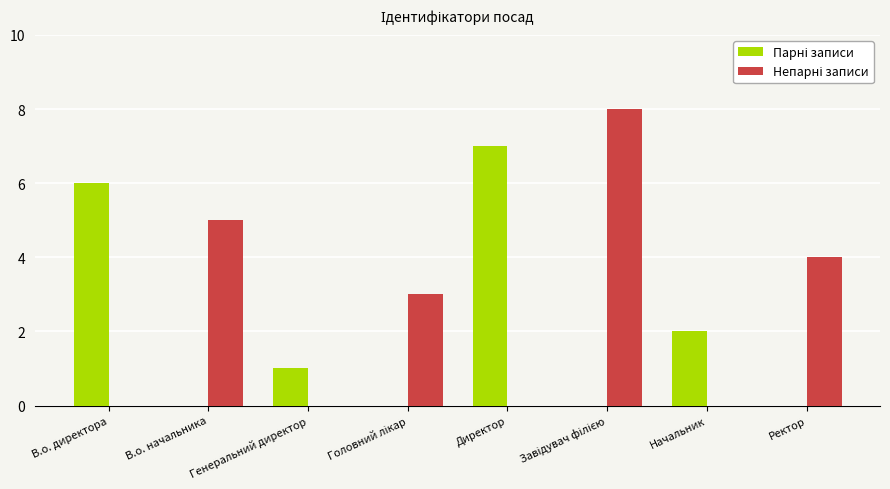

What is the maximum value shown in the chart?

8